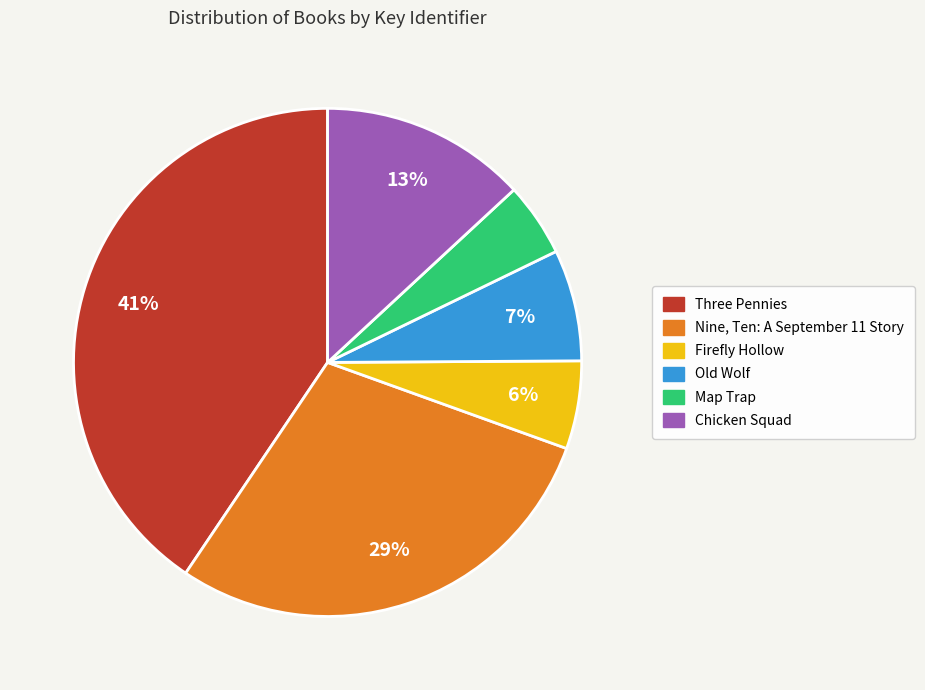

To the nearest percent, what is the difference between the Chicken Squad and Map Trap slice percentages?

8%